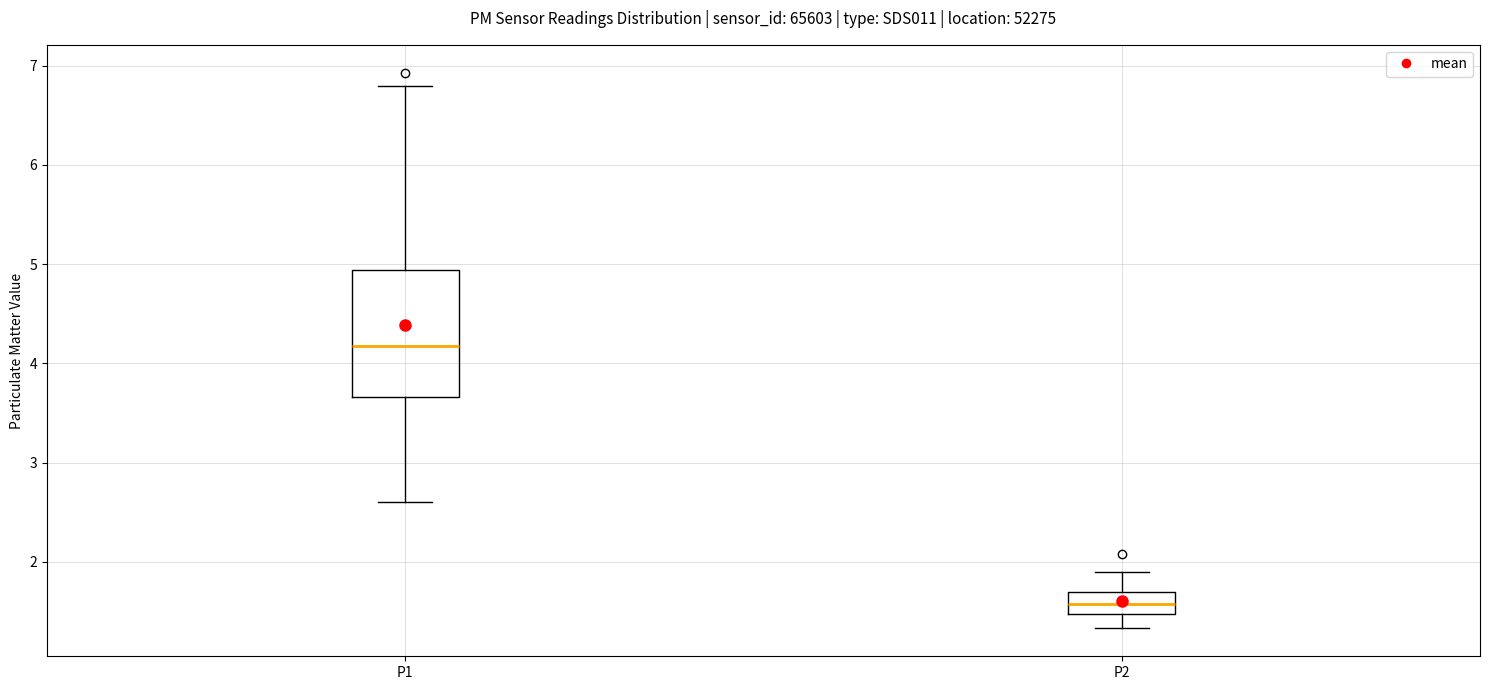

Which box has the lowest median line?

P2